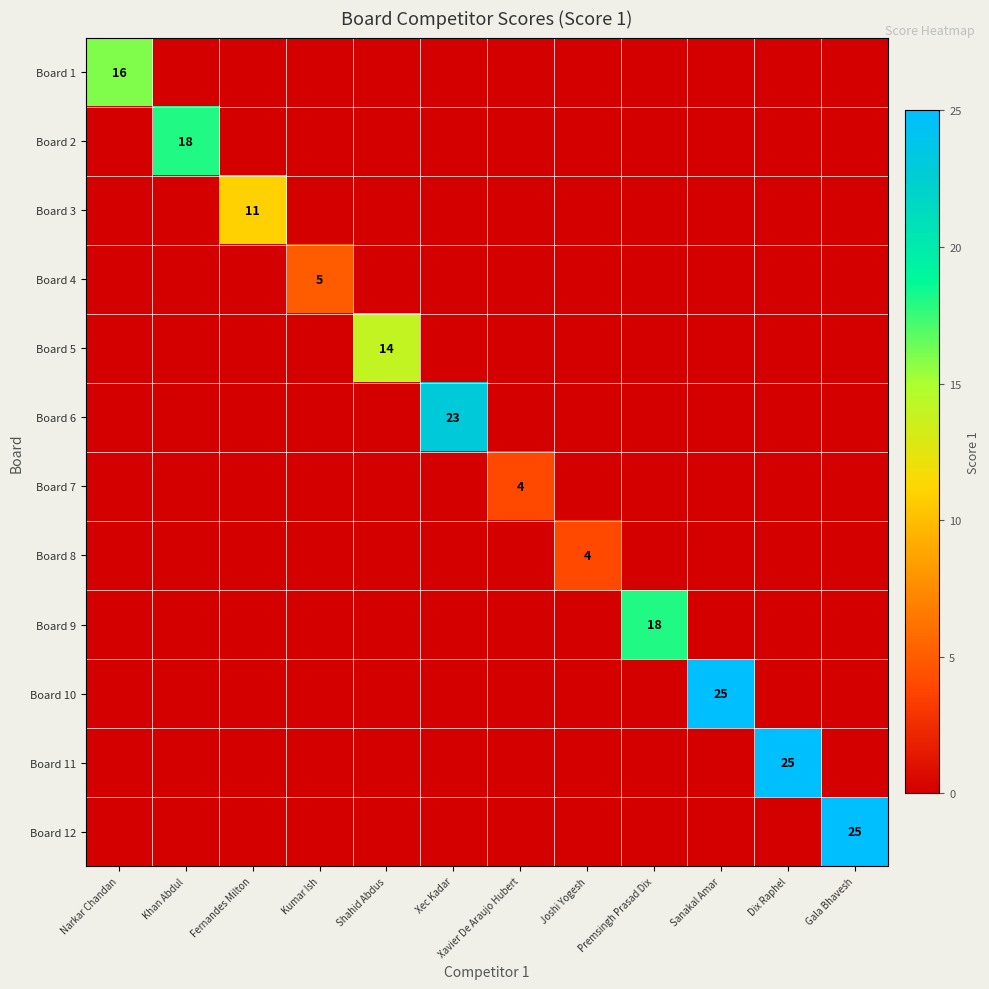

At which category is the sum across all series the highest?

Sanakal Amar